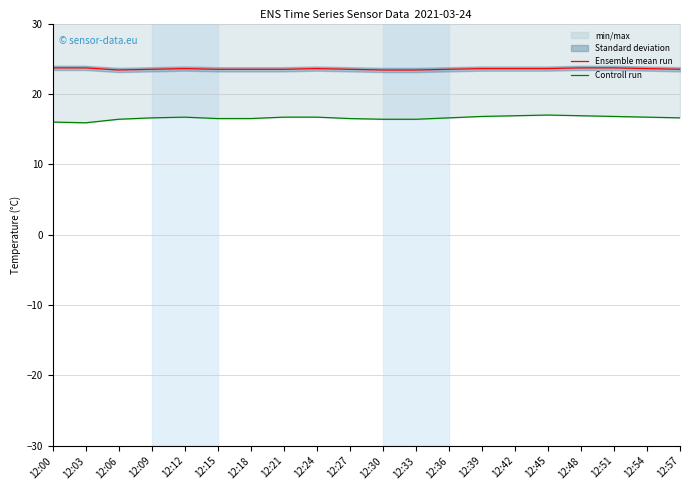

Rank the series by their maximum value, from lowest to highest.

Controll run, Ensemble mean run